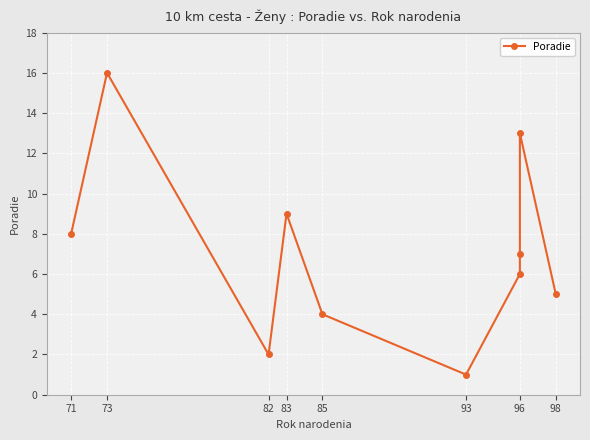

True or false: the data shows 1 at 82.

False